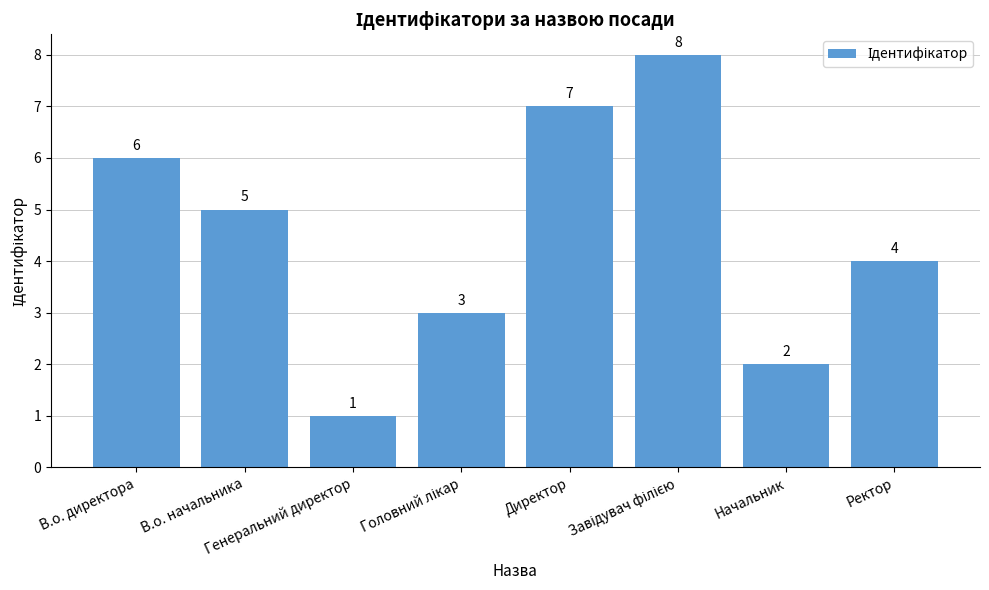

Which category has the lowest value across all series?

Генеральний директор